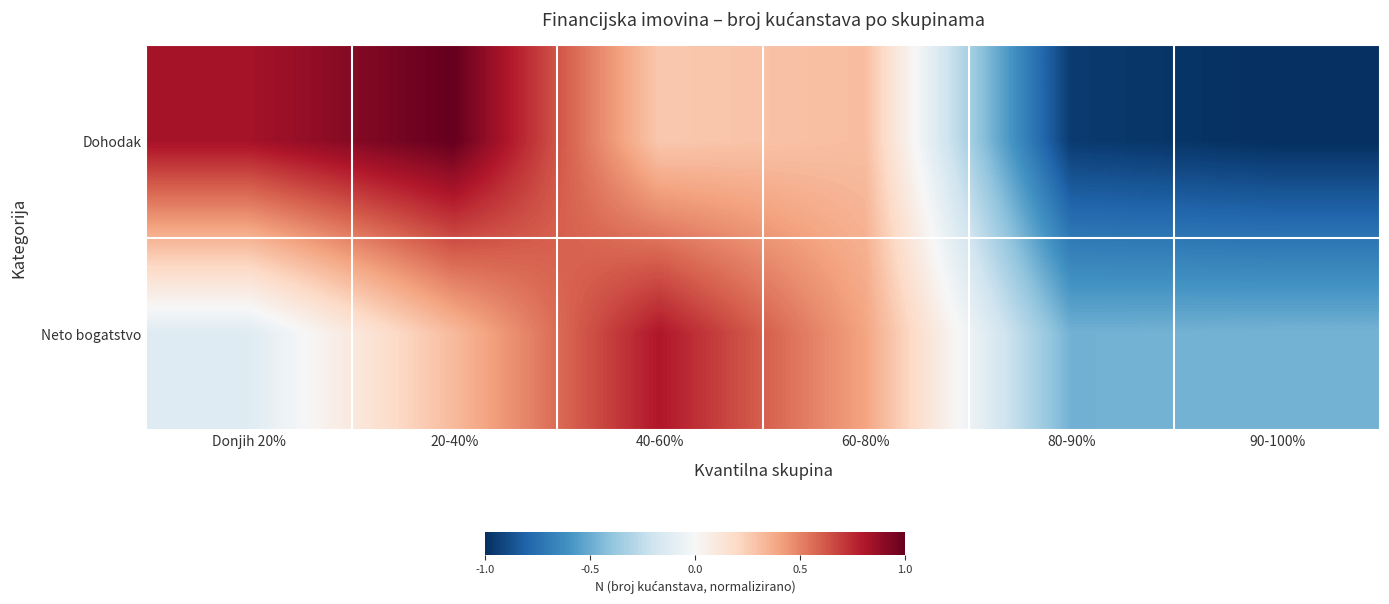

Reading right to left, list all the values displayed in this chart.

Dohodak: 90-100%=-1.0	80-90%=-1.0	60-80%=0.3	40-60%=0.3	20-40%=1.0	Donjih 20%=0.8
Neto bogatstvo: 90-100%=-0.5	80-90%=-0.5	60-80%=0.4	40-60%=0.8	20-40%=0.3	Donjih 20%=-0.1